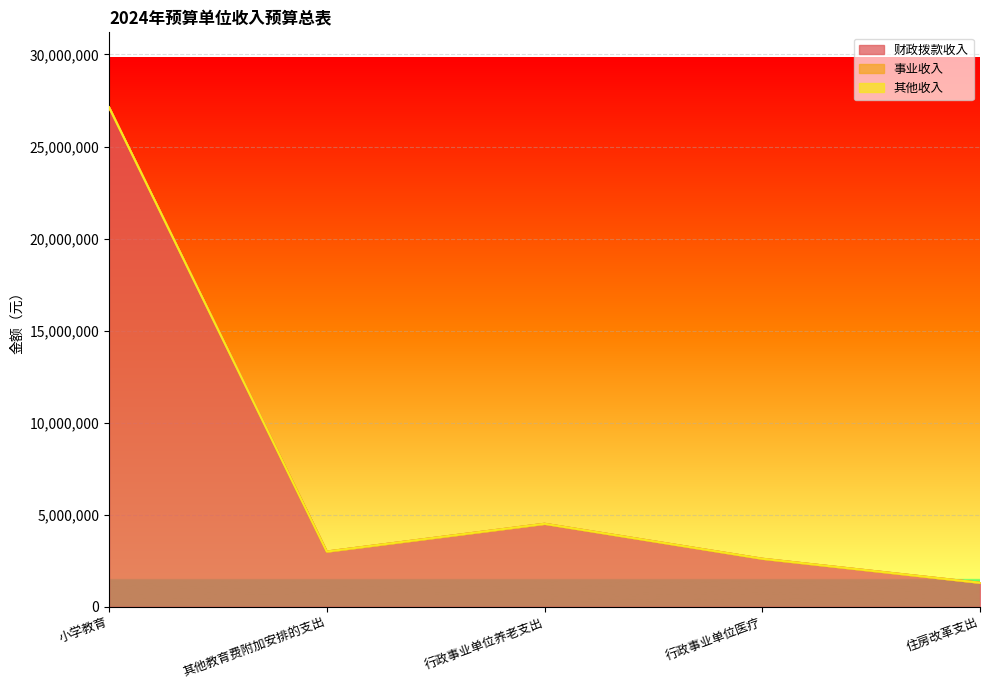

Does the chart display data point markers on the line(s)?

No